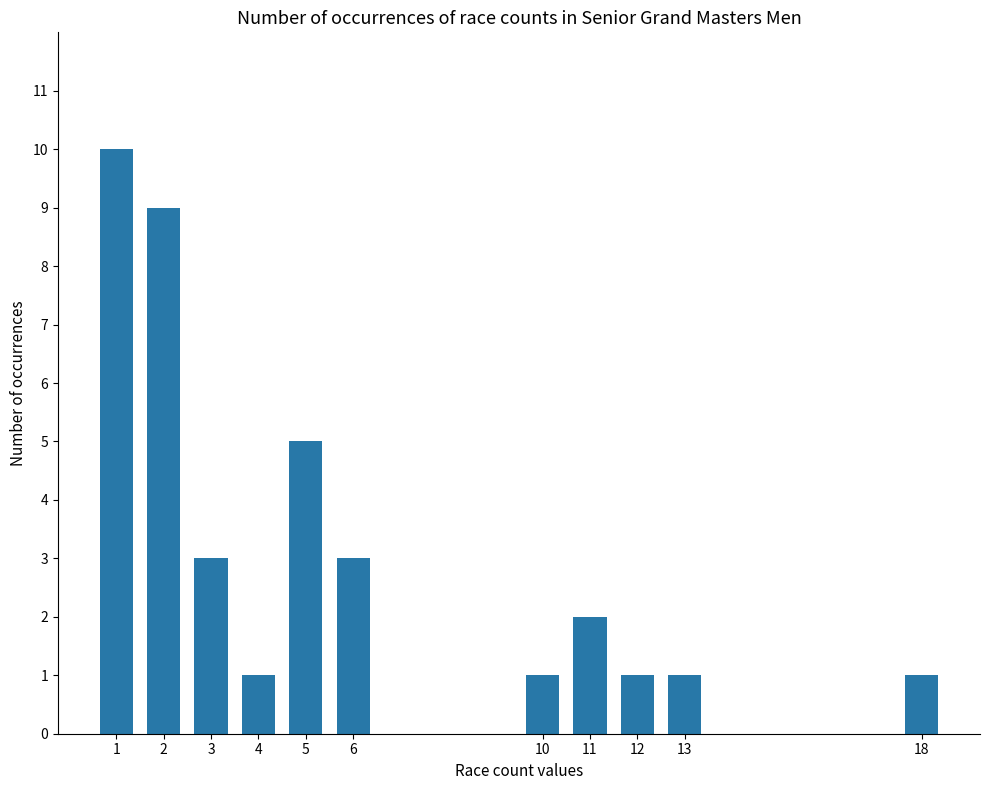

Reading right to left, transcribe all the data shown in this chart.

1	1	1	2	1	3	5	1	3	9	10